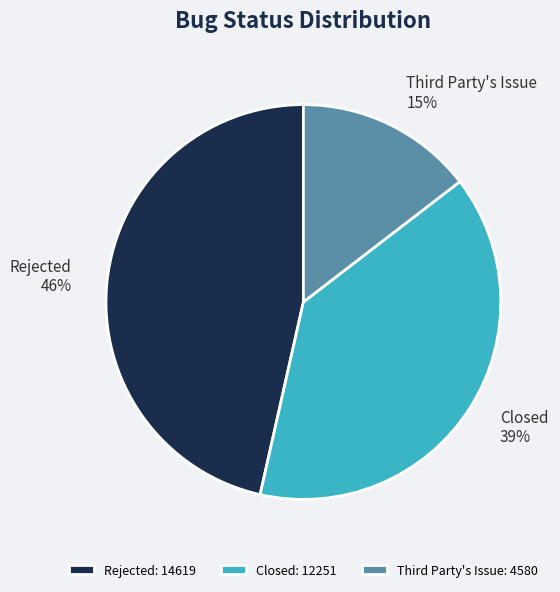

Between Rejected and Closed, which is larger?

Rejected